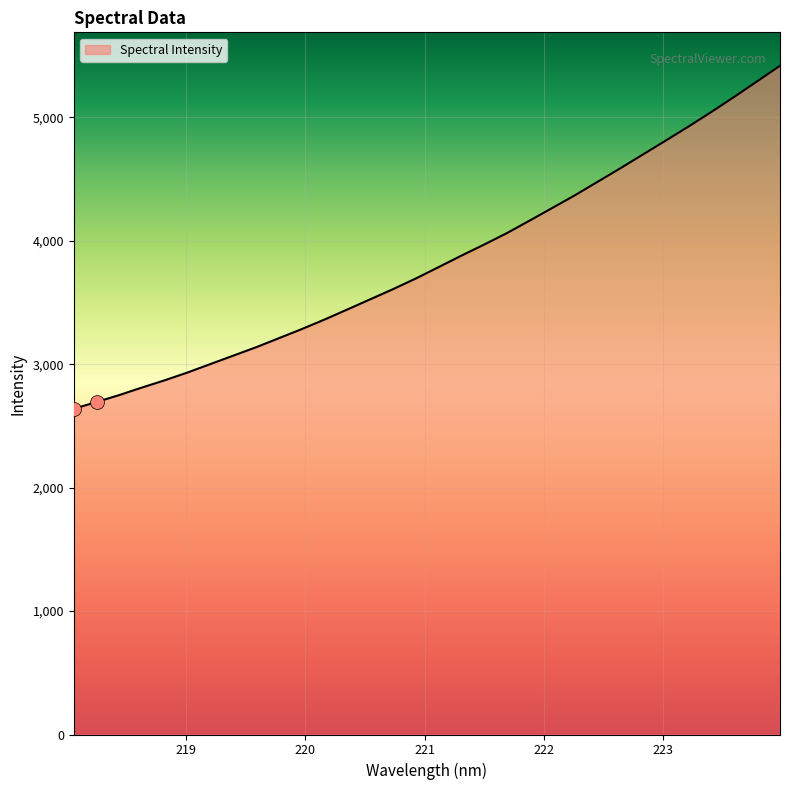

What is the greatest value displayed?

5417.2